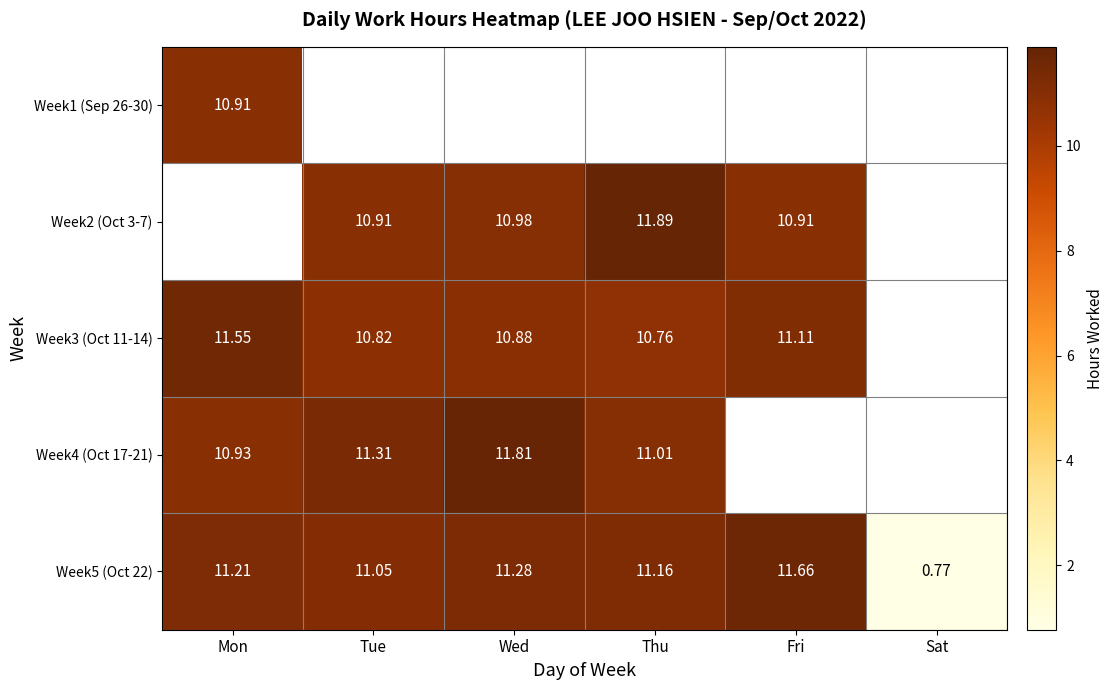

Rank the categories by Week5 (Oct 22) value from lowest to highest.

Sat, Tue, Thu, Mon, Wed, Fri